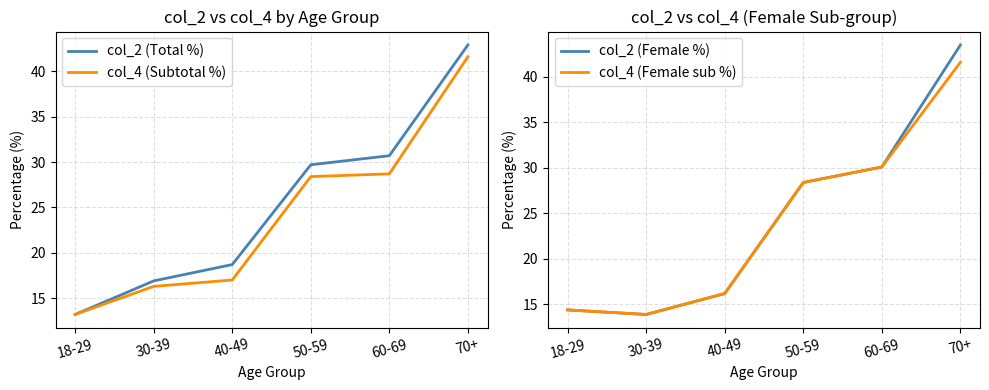

Which series changed the most between 30-39 and 50-59?

col_2 (Female %)